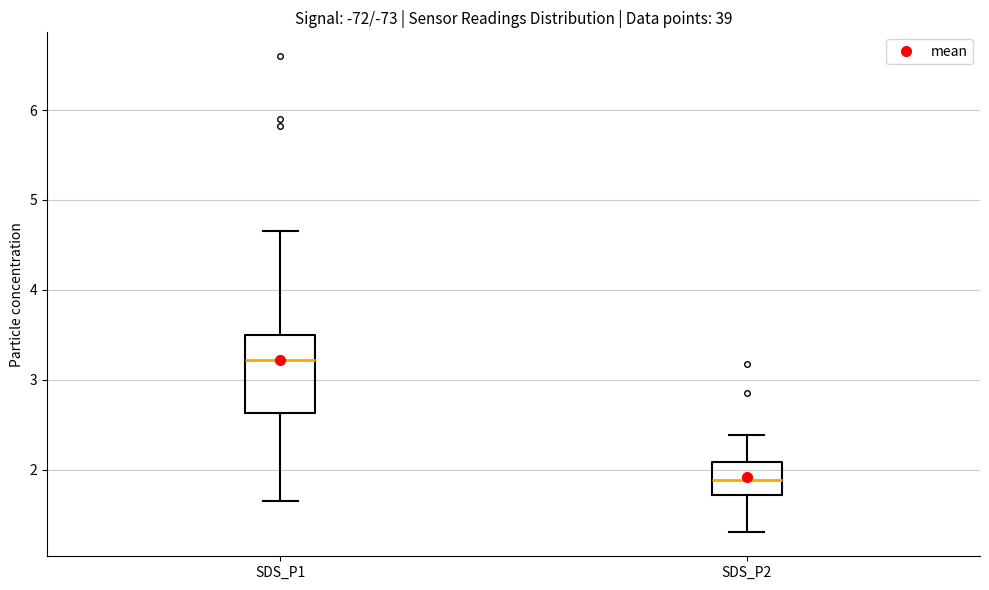

Reading left to right, read every box against the y-axis: the position of its median line, the range the box covers, and the ends of its whiskers. The values are not printed on the chart, so give them approximately, as read against the axis.

SDS_P1: median 3.2, box 2.6 to 3.5, whiskers 1.7 to 4.7
SDS_P2: median 1.9, box 1.7 to 2.1, whiskers 1.3 to 2.4